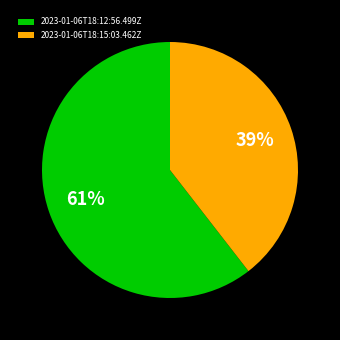

Which has a higher value, 2023-01-06T18:15:03.462Z or 2023-01-06T18:12:56.499Z?

2023-01-06T18:12:56.499Z